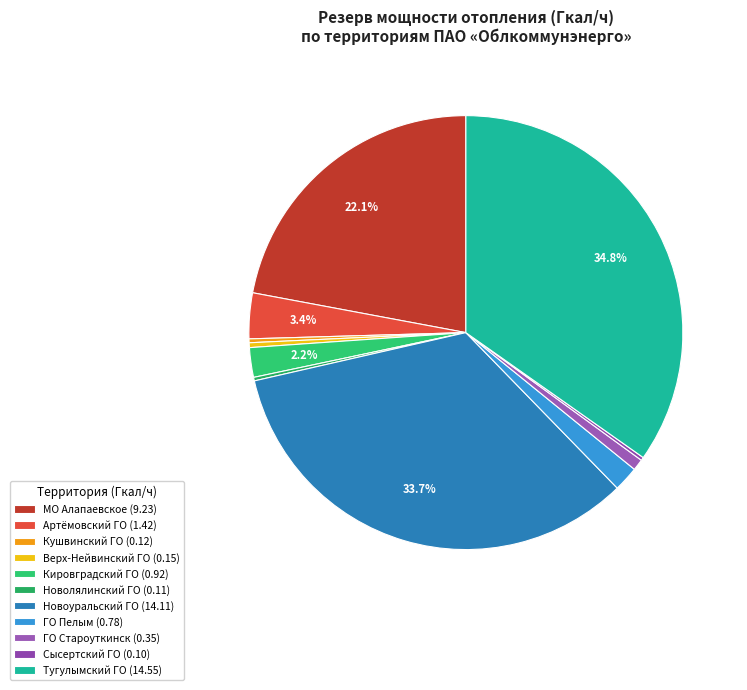

Which slice is the largest?

Тугулымский ГО